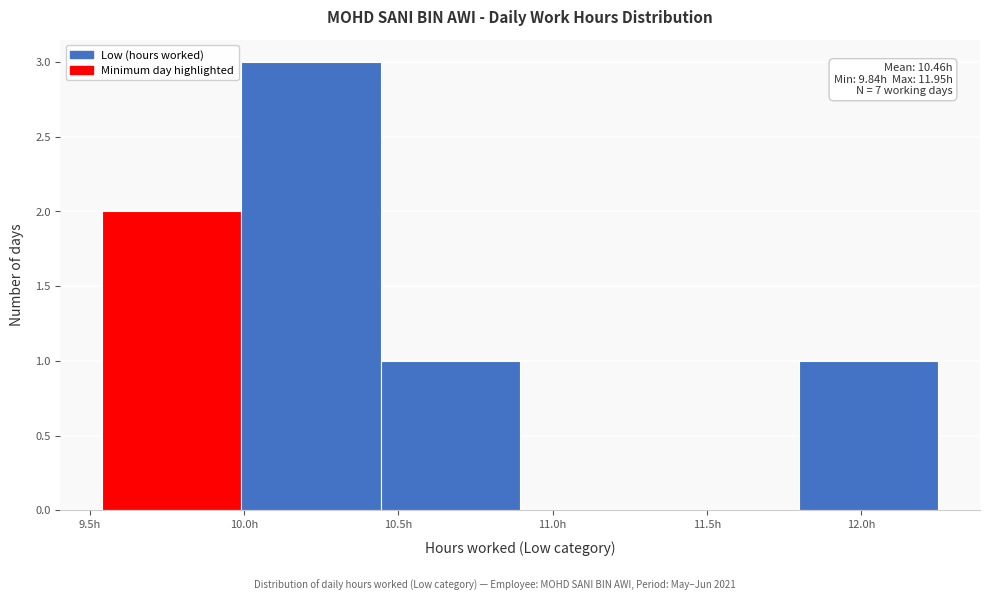

Which range on the x-axis has the tallest bar?

10.00 to 10.45